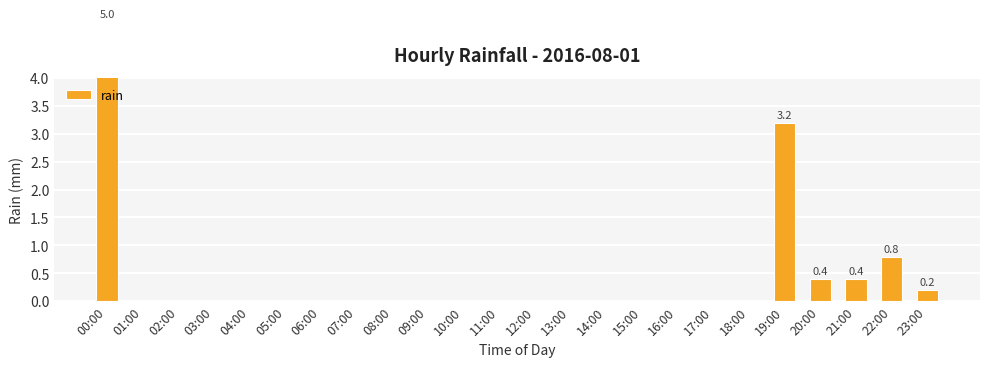

How many distinct data groups are displayed?

1